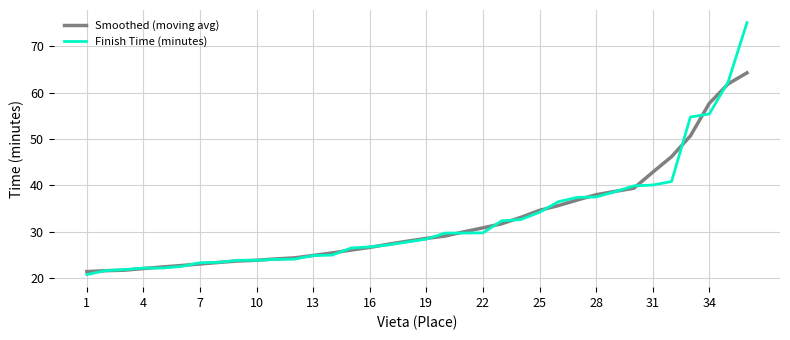

List the series in order of their peak value, highest first.

Finish Time (minutes), Smoothed (moving avg)